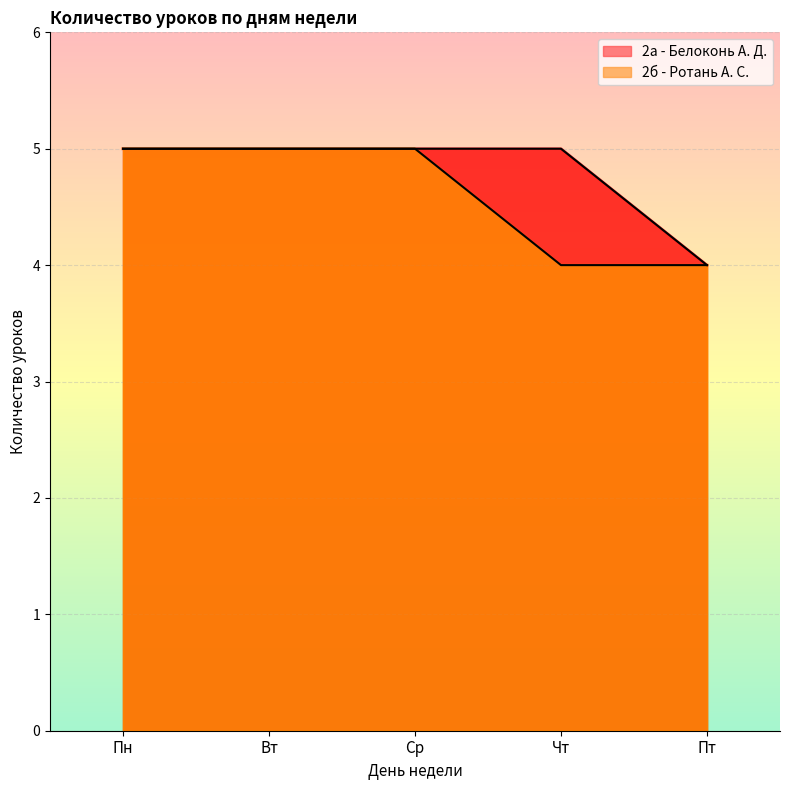

Which category has the lowest value in the 2б - Ротань А. С. series?

Чт